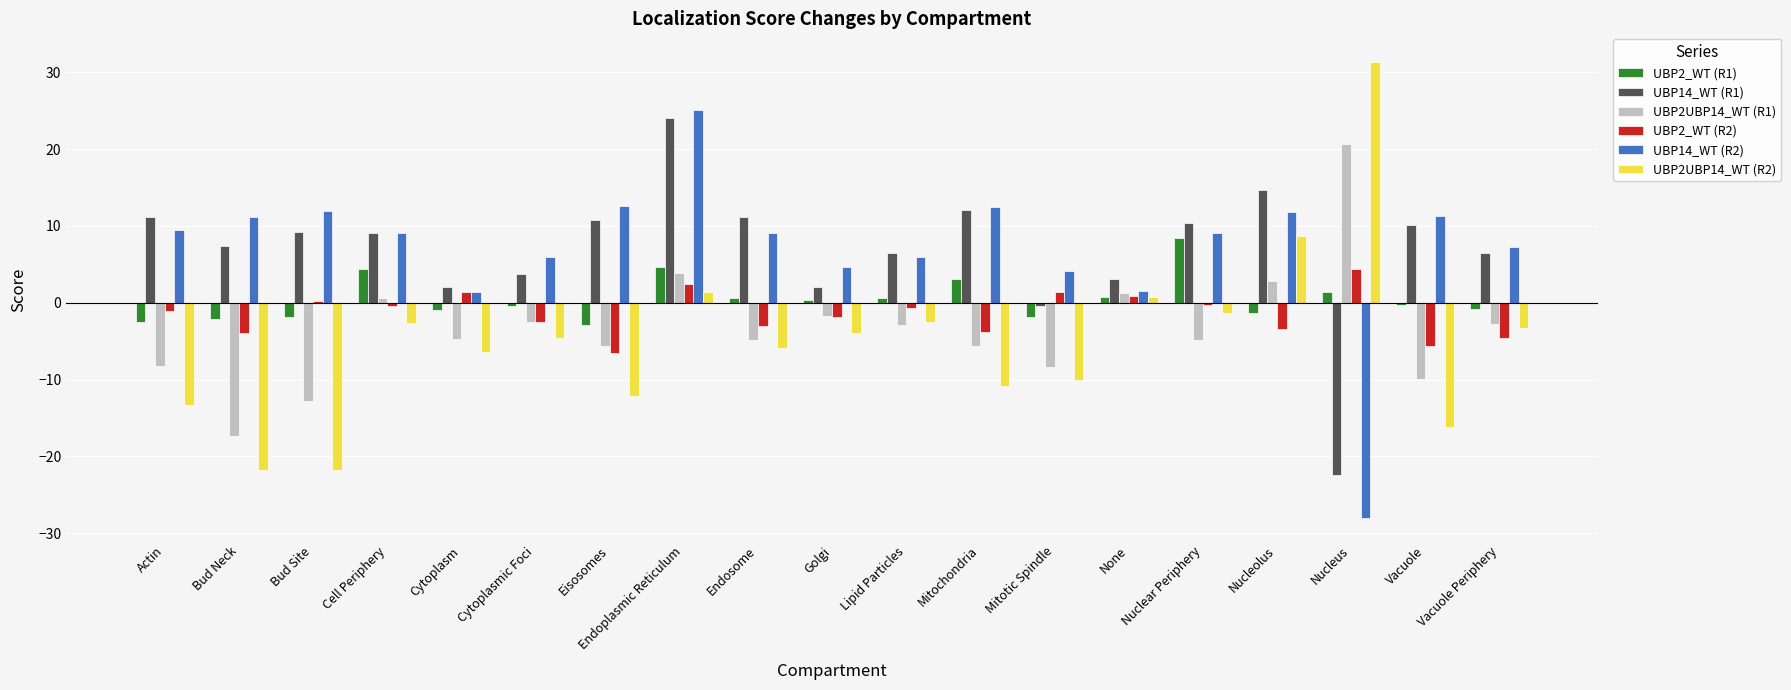

The UBP2_WT (R2) series shows 1.4 at Cytoplasm. True or false?

True